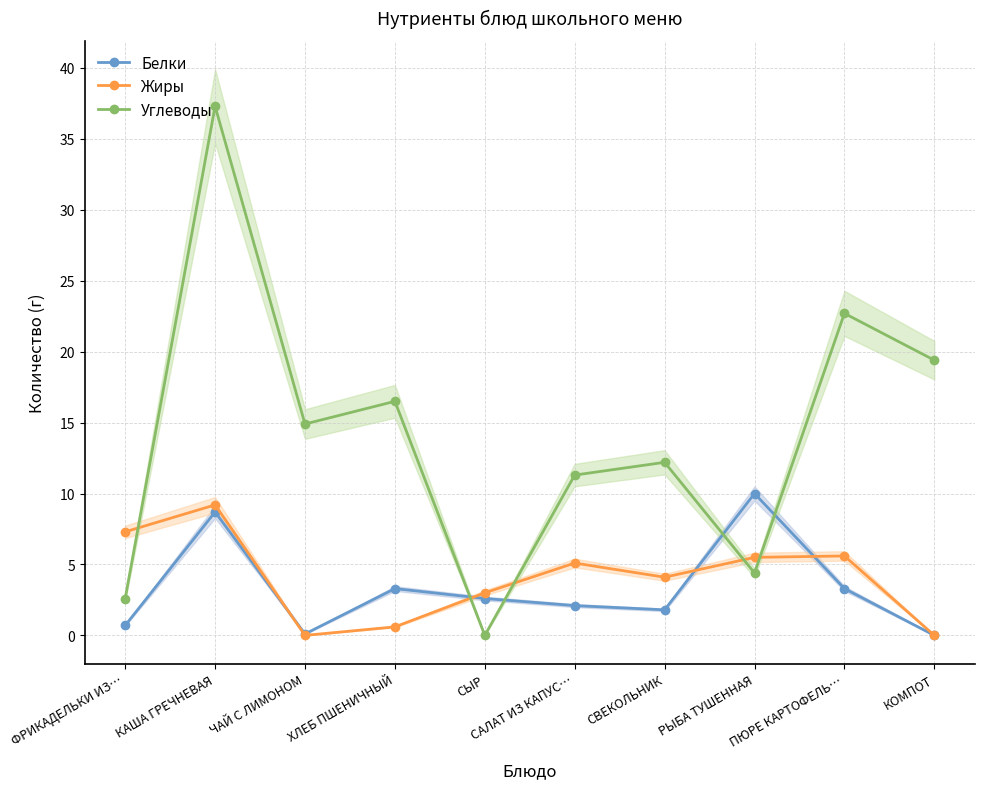

Is the value of Белки at РЫБА ТУШЕННАЯ greater than the value of Жиры at ФРИКАДЕЛЬКИ ИЗ…?

Yes